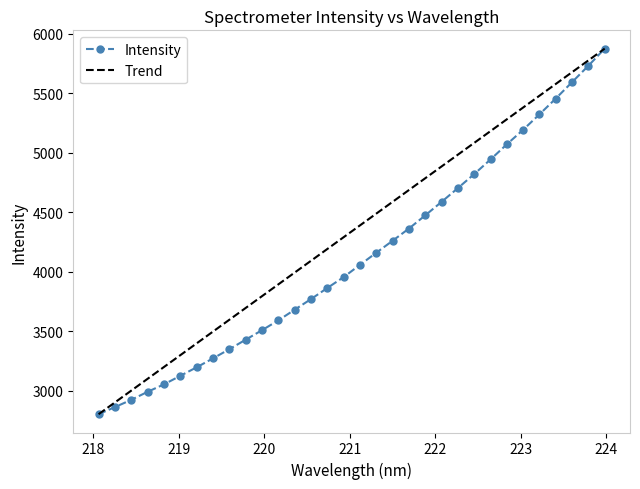

What is the lowest value of the Intensity series?

2804.7